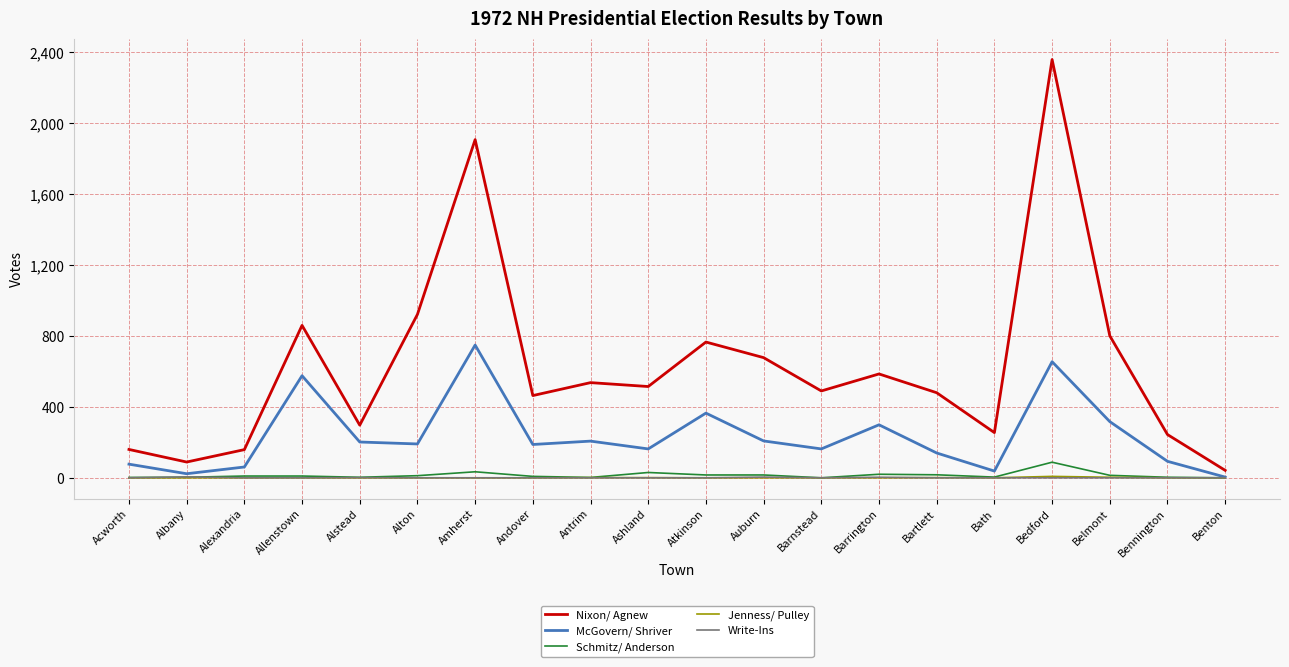

Is it true that Nixon/ Agnew equals 789 at Bartlett?

False